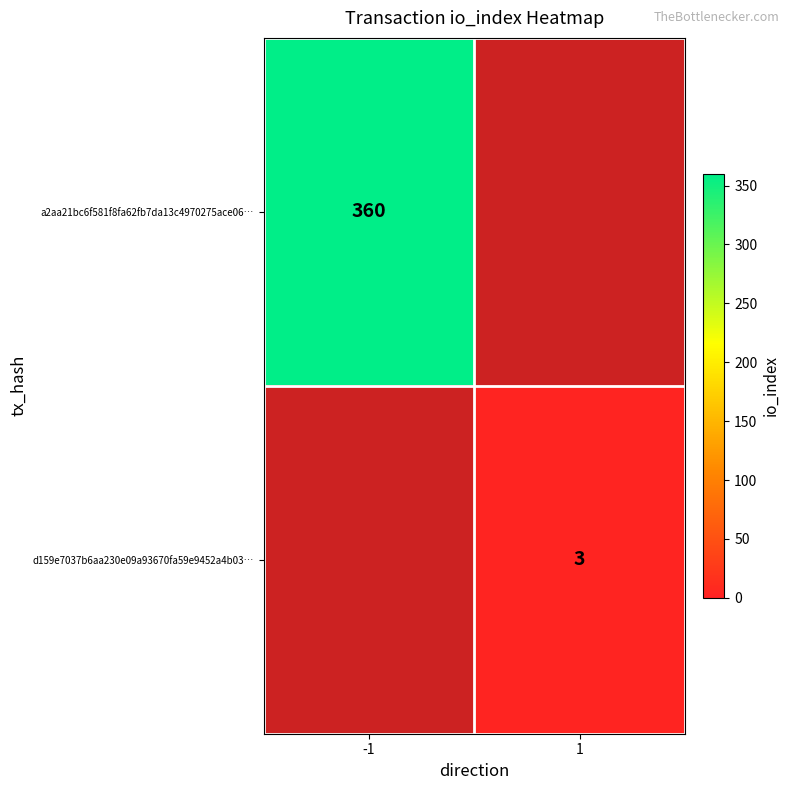

At how many categories does at least one series exceed 12?

1